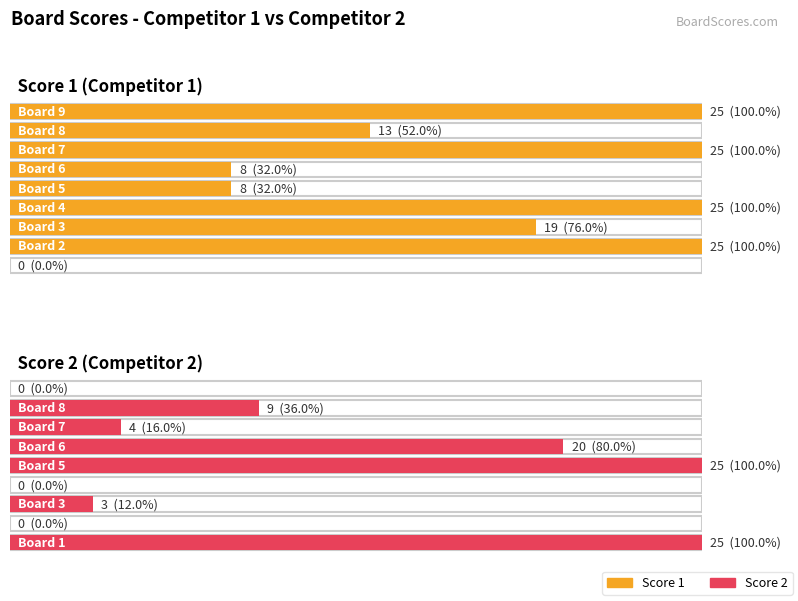

What is the difference between the maximum and second lowest values in the Score 1 series?

17